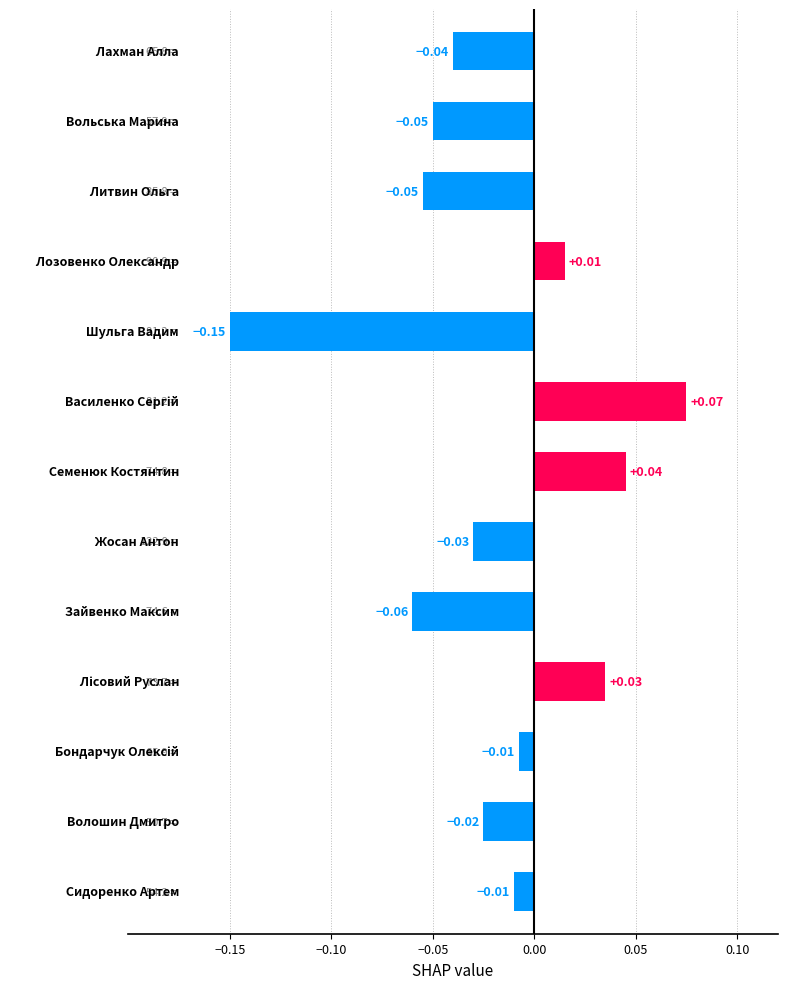

How many values are below zero?

9